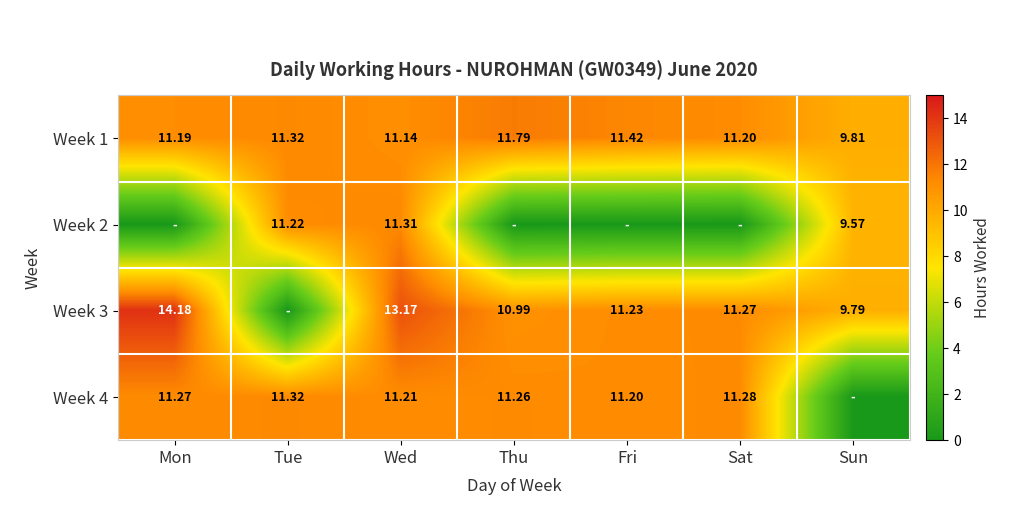

What is the difference between the Week 3 values at Sat and Thu?

0.3